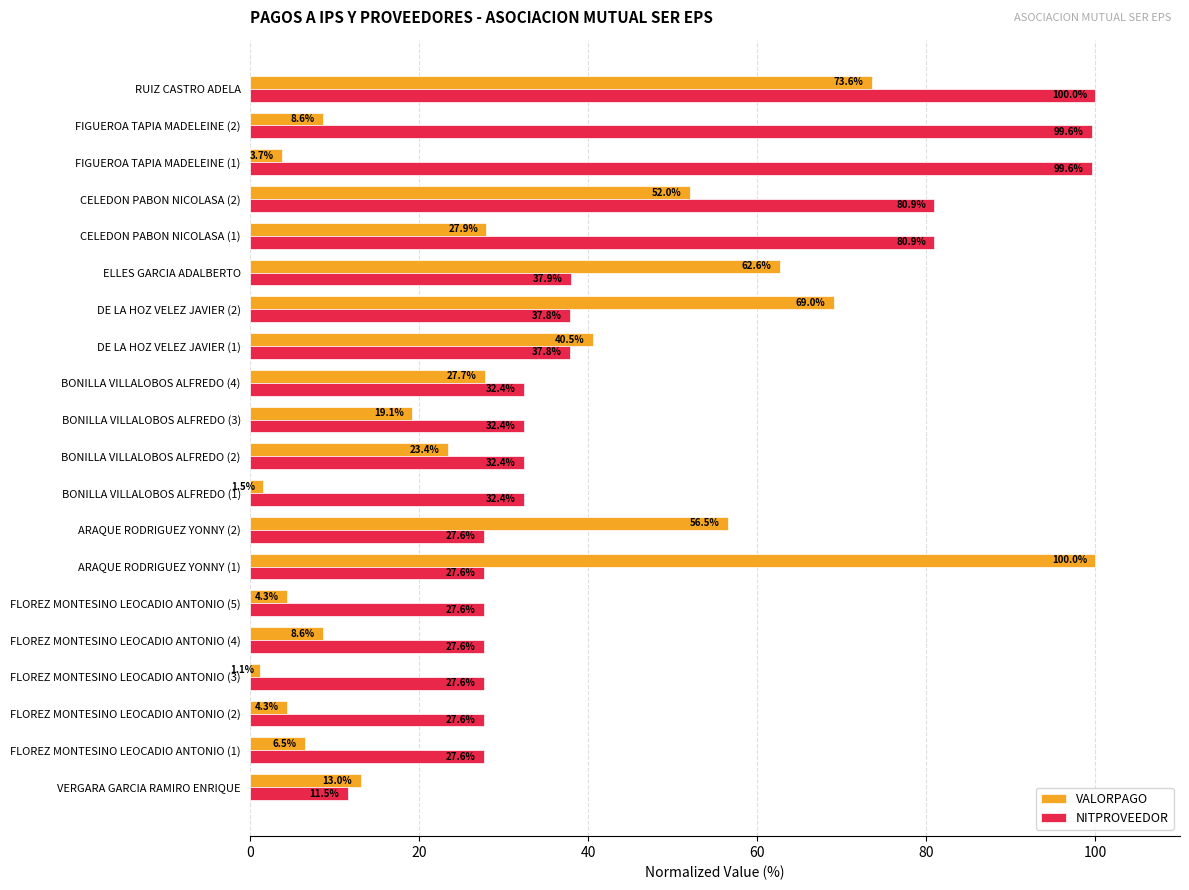

Is it true that NITPROVEEDOR equals 37.9 at ELLES GARCIA ADALBERTO?

True